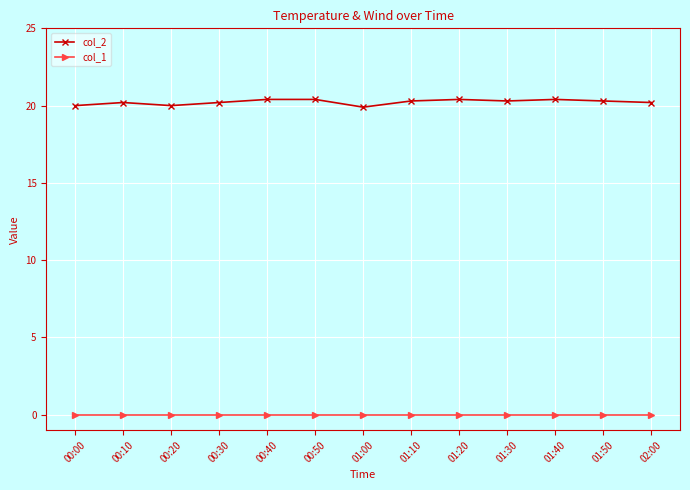

The value of col_2 at 02:00 is 20.2. True or false?

True